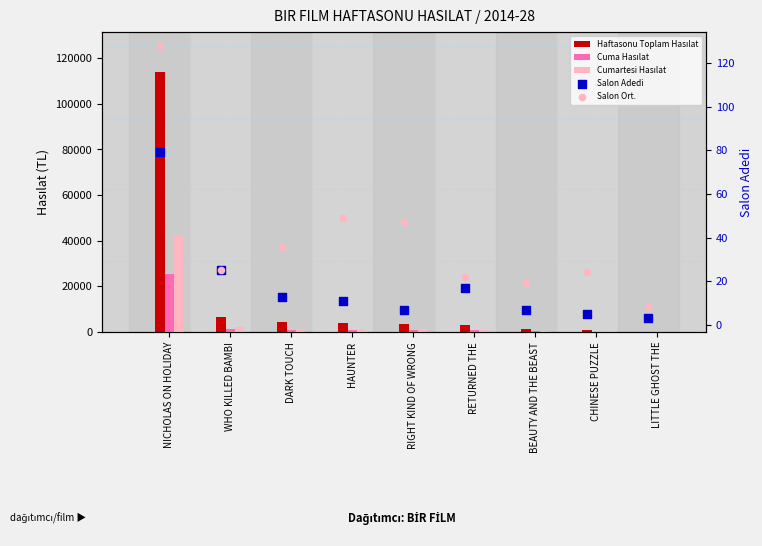

At which category is the sum across all series the highest?

NICHOLAS ON HOLIDAY